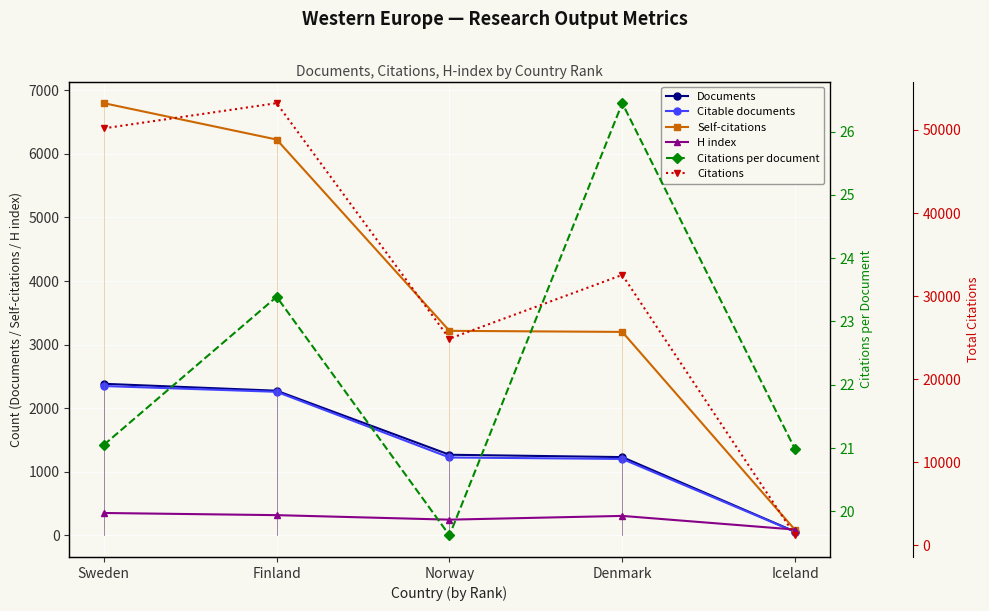

What is the label of the 3rd point from the left?

Norway